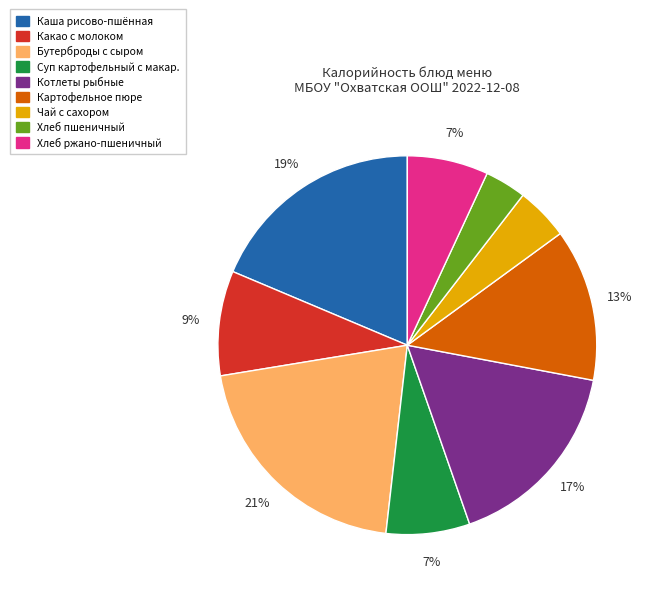

Is there any slice that represents more than half of the pie?

No